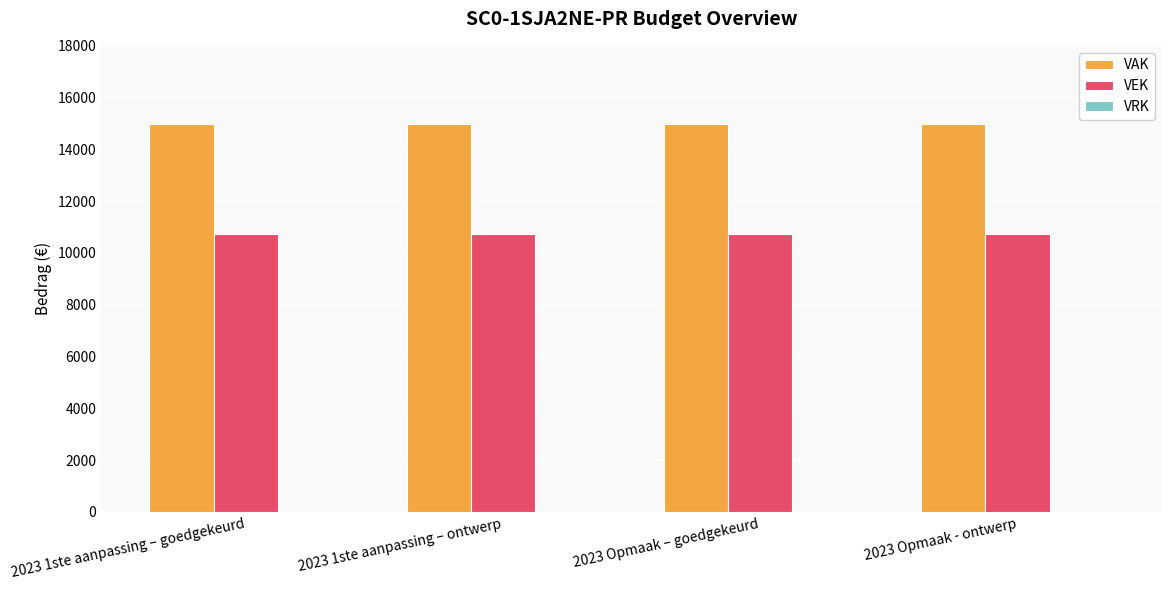

What is the smallest value displayed?

10750